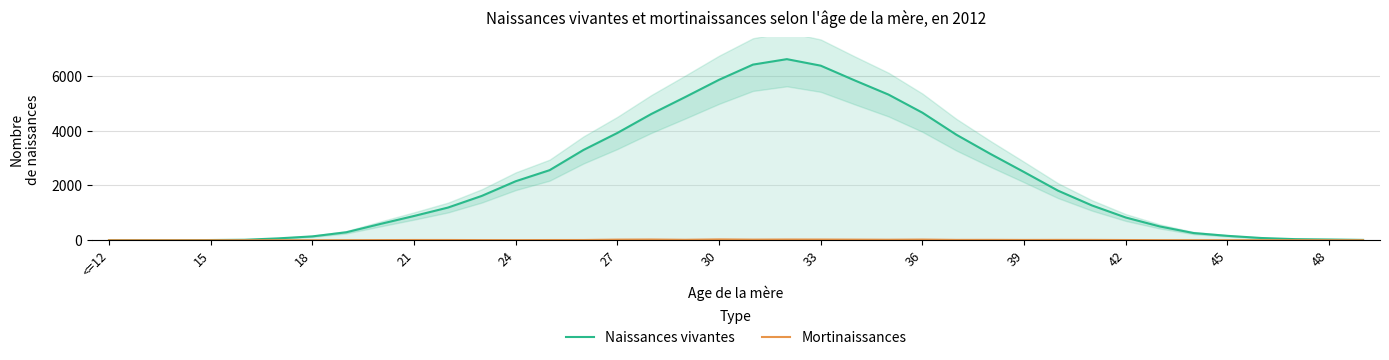

What is the value of the Mortinaissances point at the 13th from the left?

4